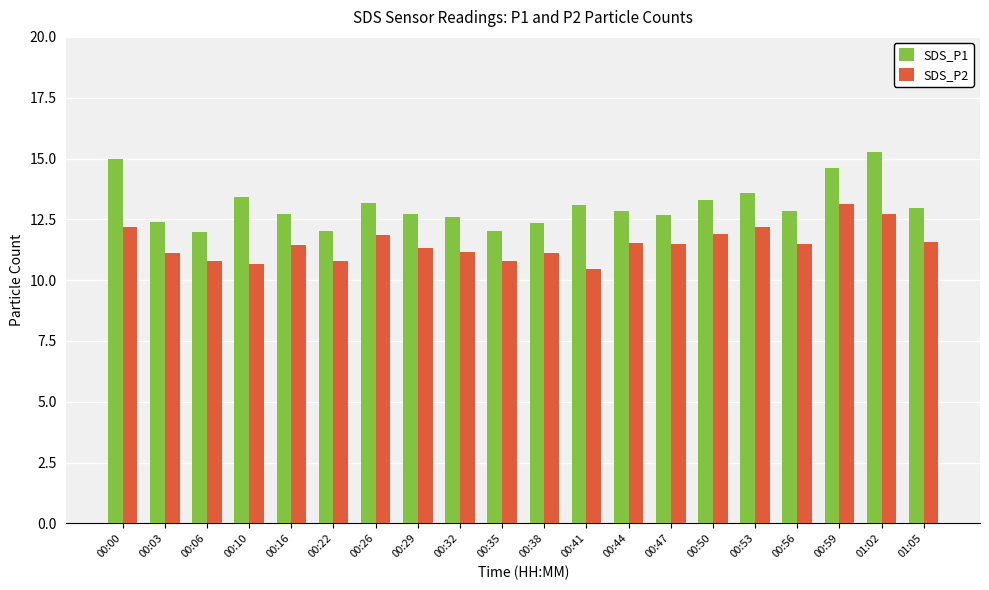

Is it true that SDS_P1 equals 16.5 at 00:06?

False